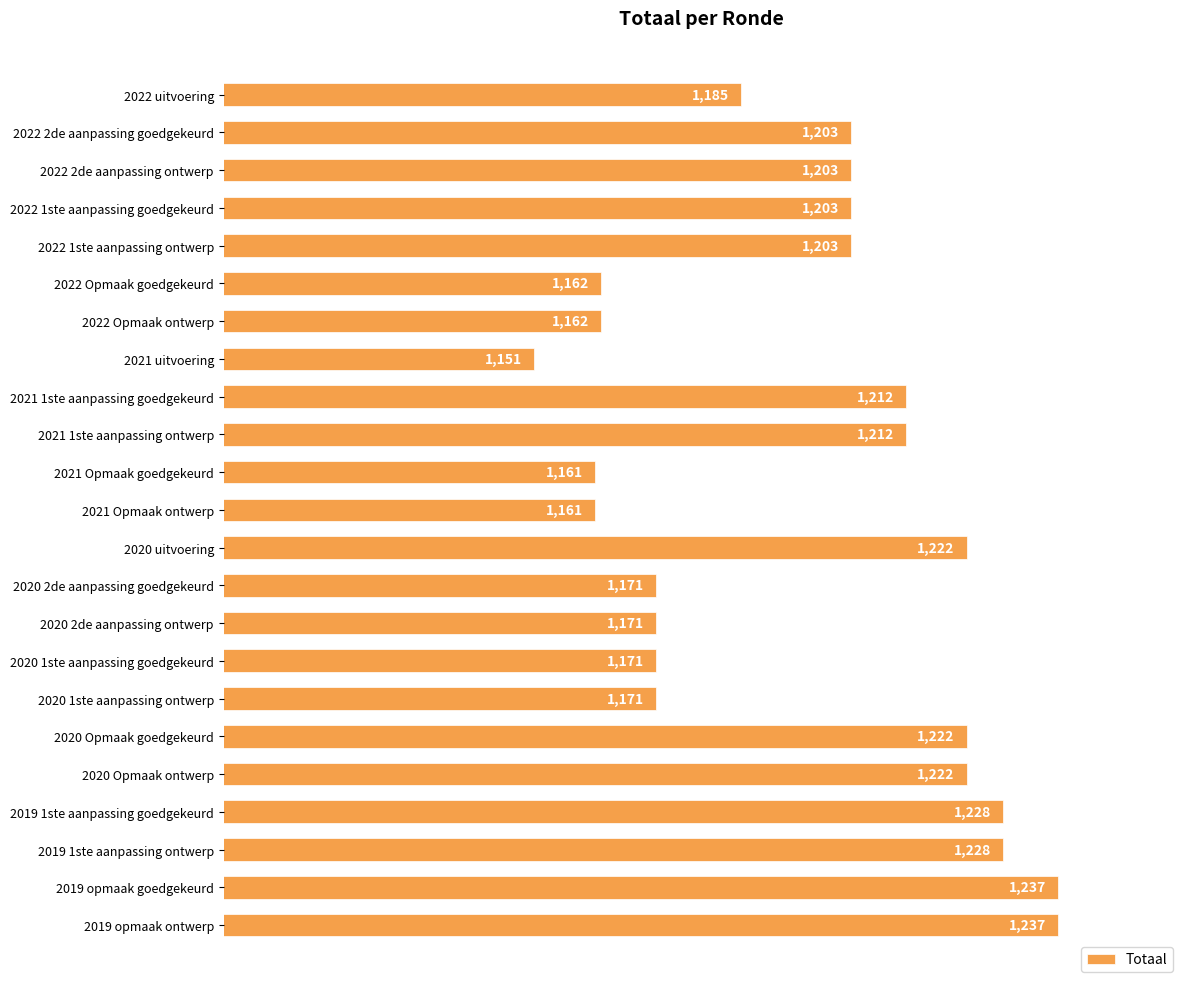

What is the ratio of the value at 2021 Opmaak goedgekeurd to the value at 2019 opmaak goedgekeurd?

0.9